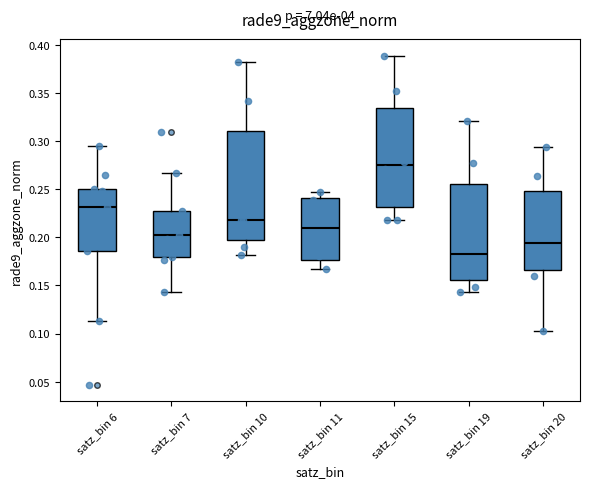

Comparing the boxes themselves (not the whiskers), which one is the tallest?

satz_bin 10